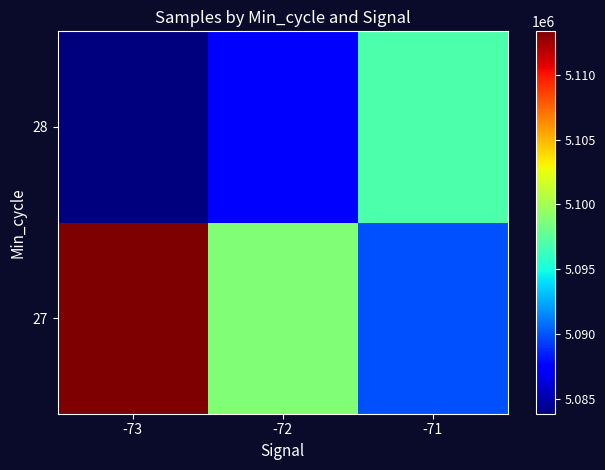

Rank the series at -72 from lowest to highest value.

28, 27